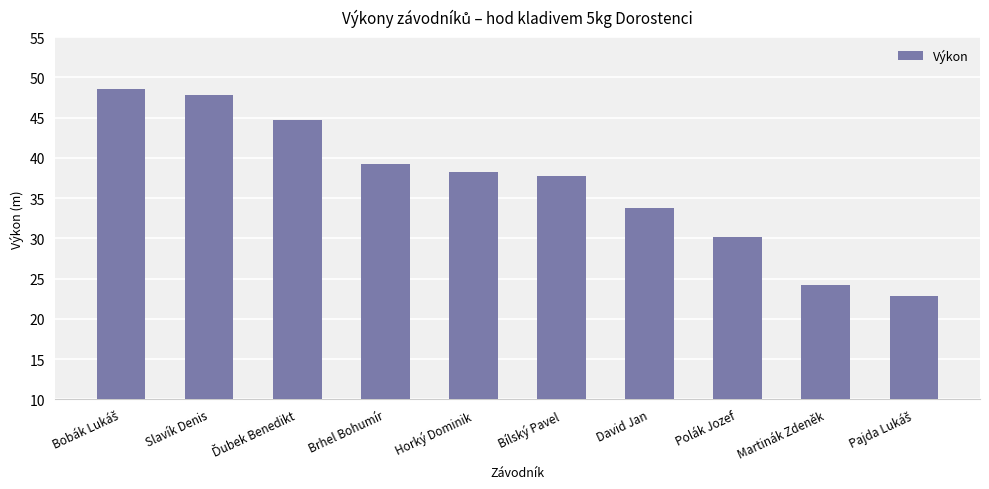

Does the chart contain any negative values?

No